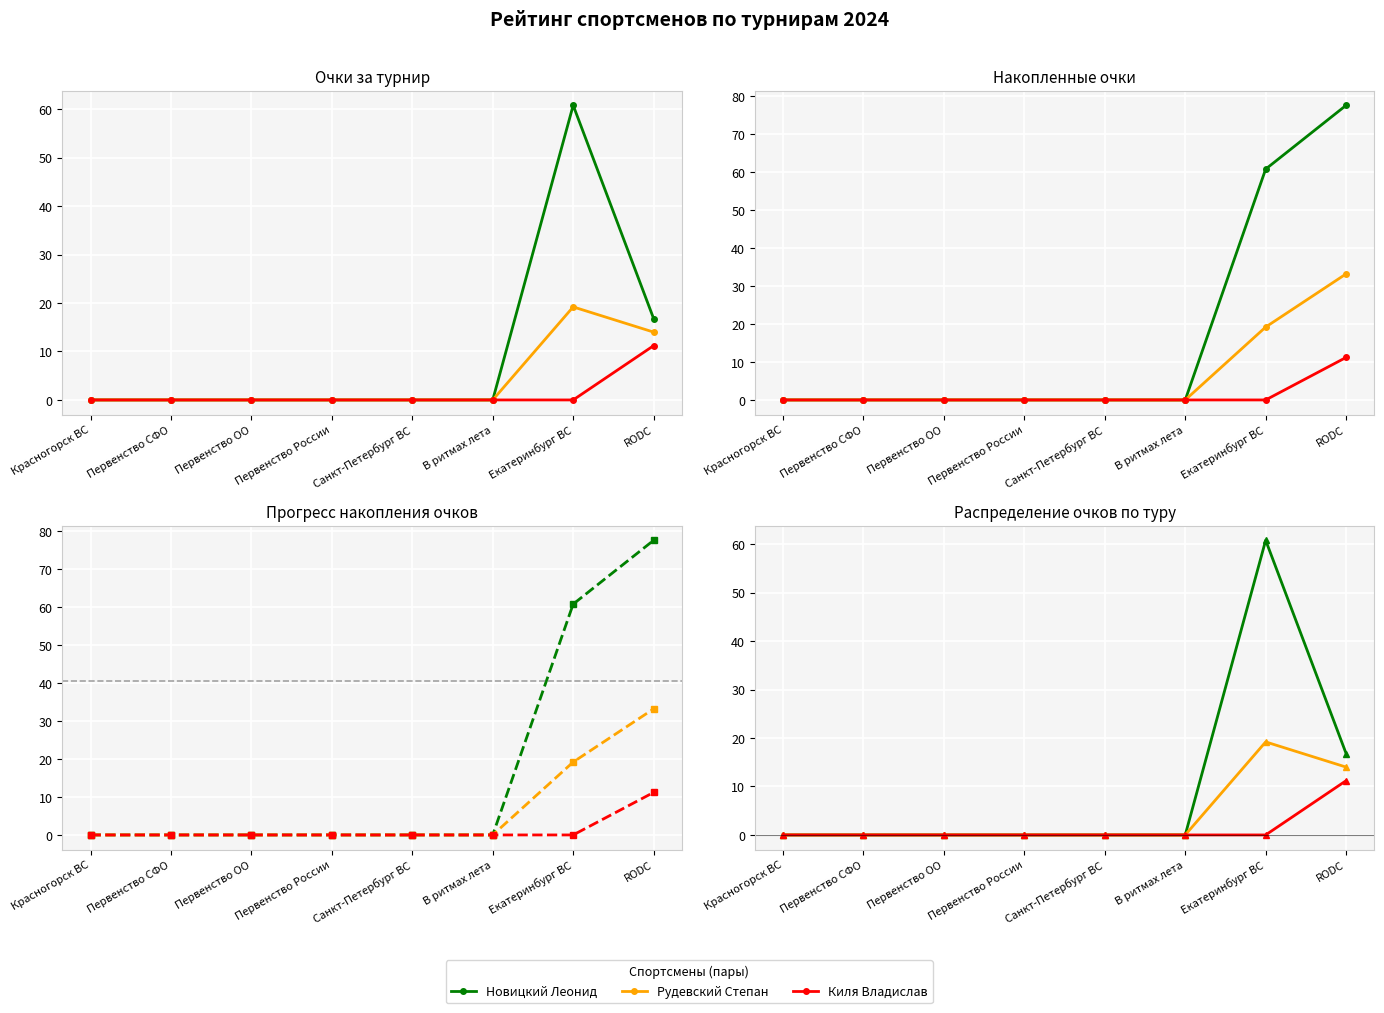

True or false: Новицкий Леонид and Киля Владислав cross at least once.

False